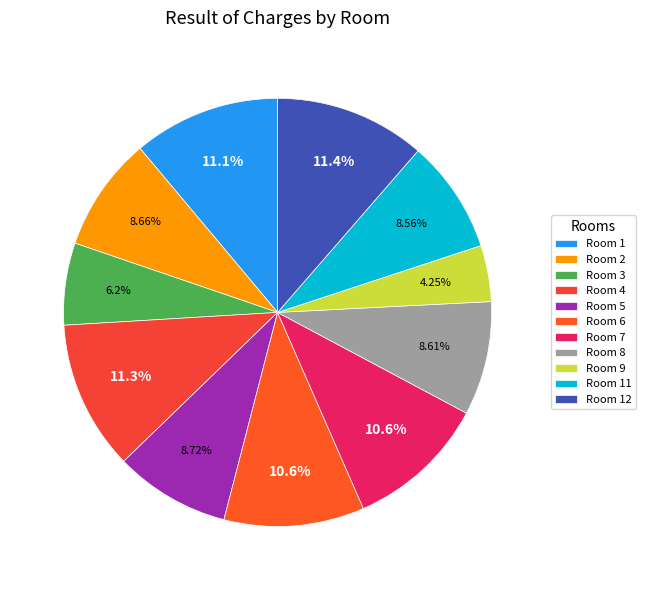

Which slice is the largest?

12